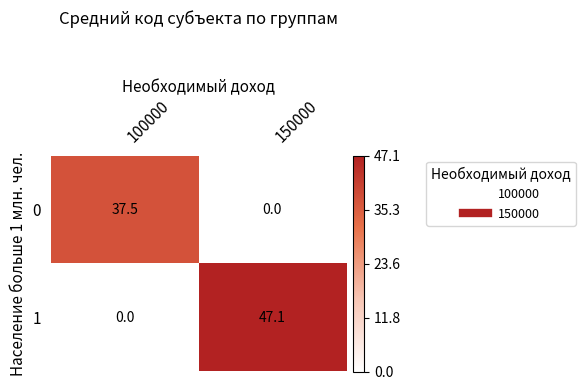

Where is 1 nearest to the value 23?

100000